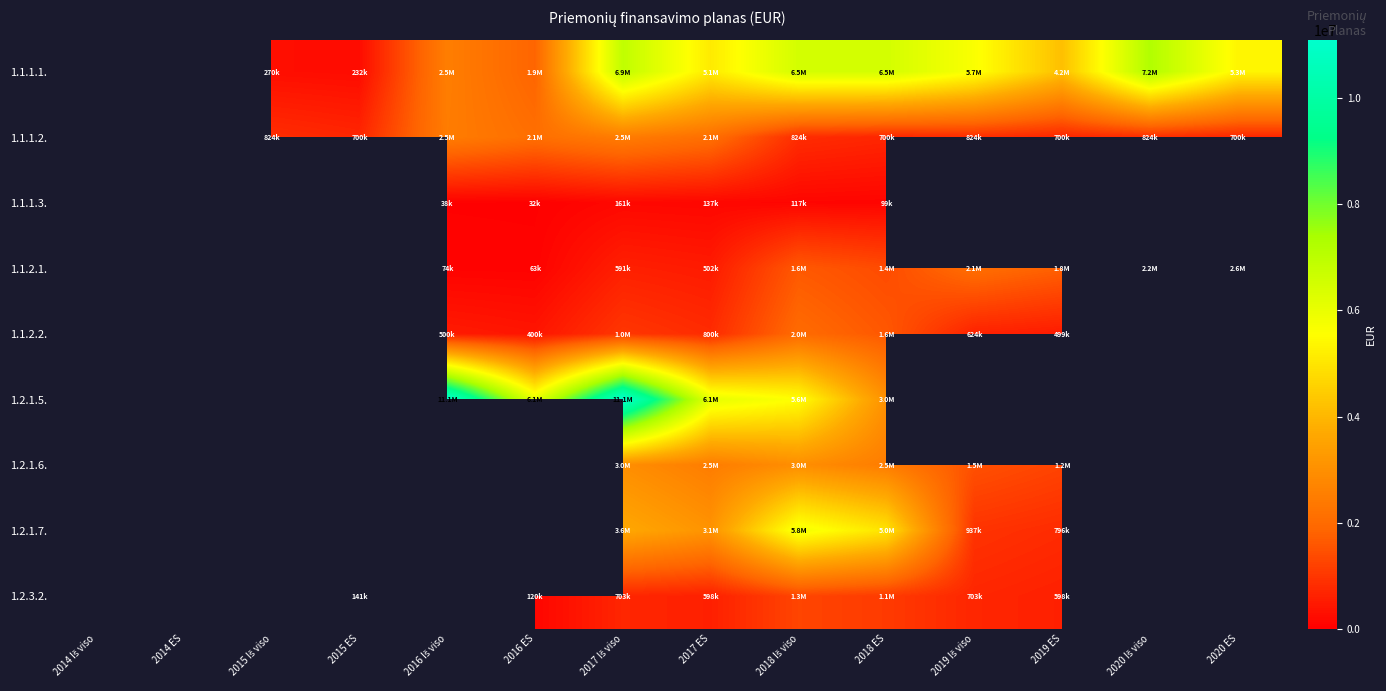

How many series are shown in this chart?

9